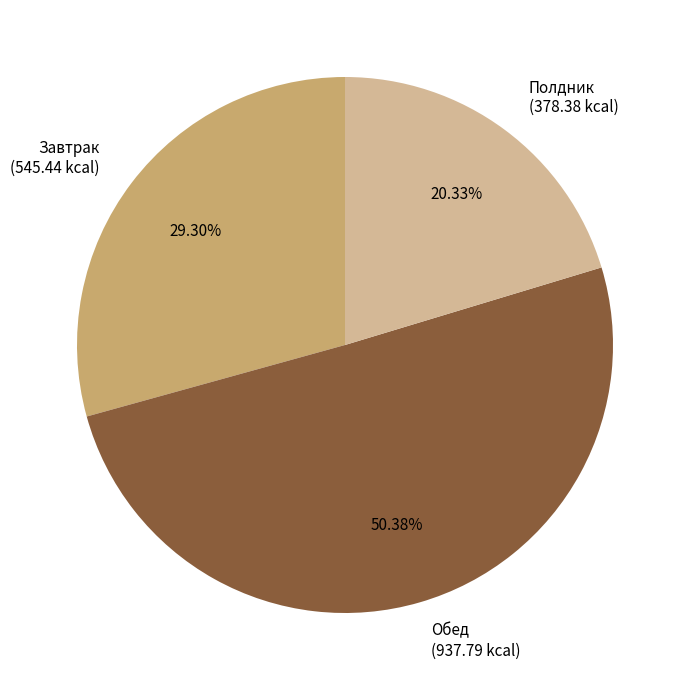

Which slice represents more than half of the pie?

Обед